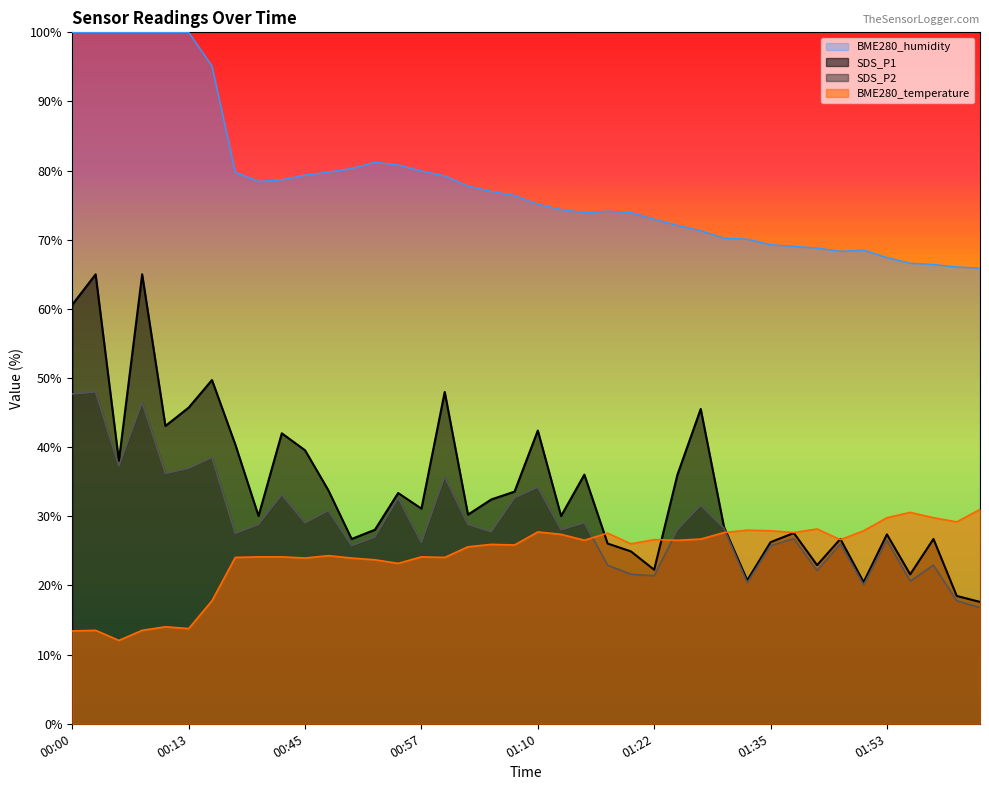

At which category does BME280_humidity reach its first local peak?

00:52